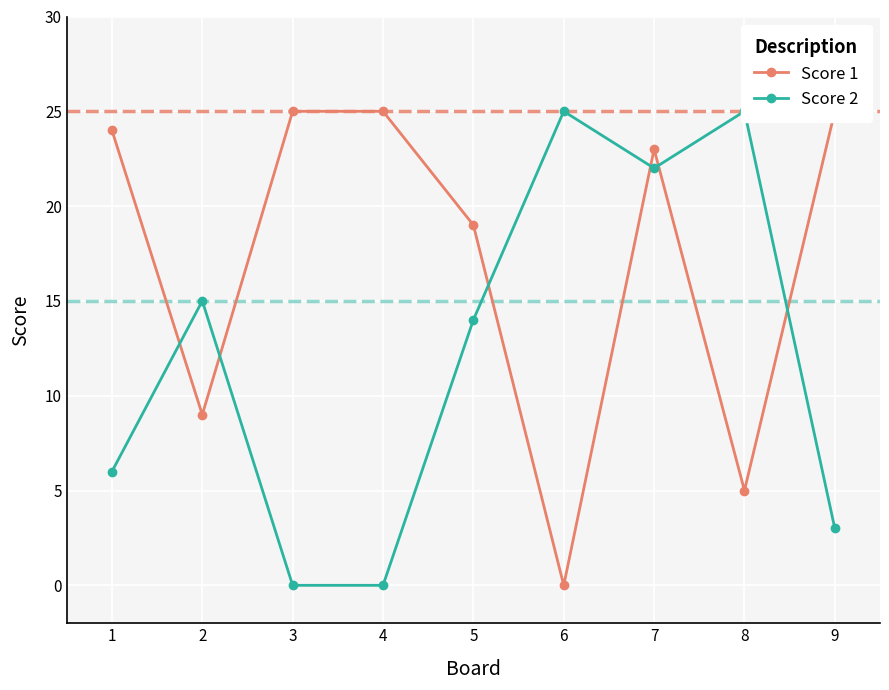

Which category has the highest value in the Score 2 series?

6